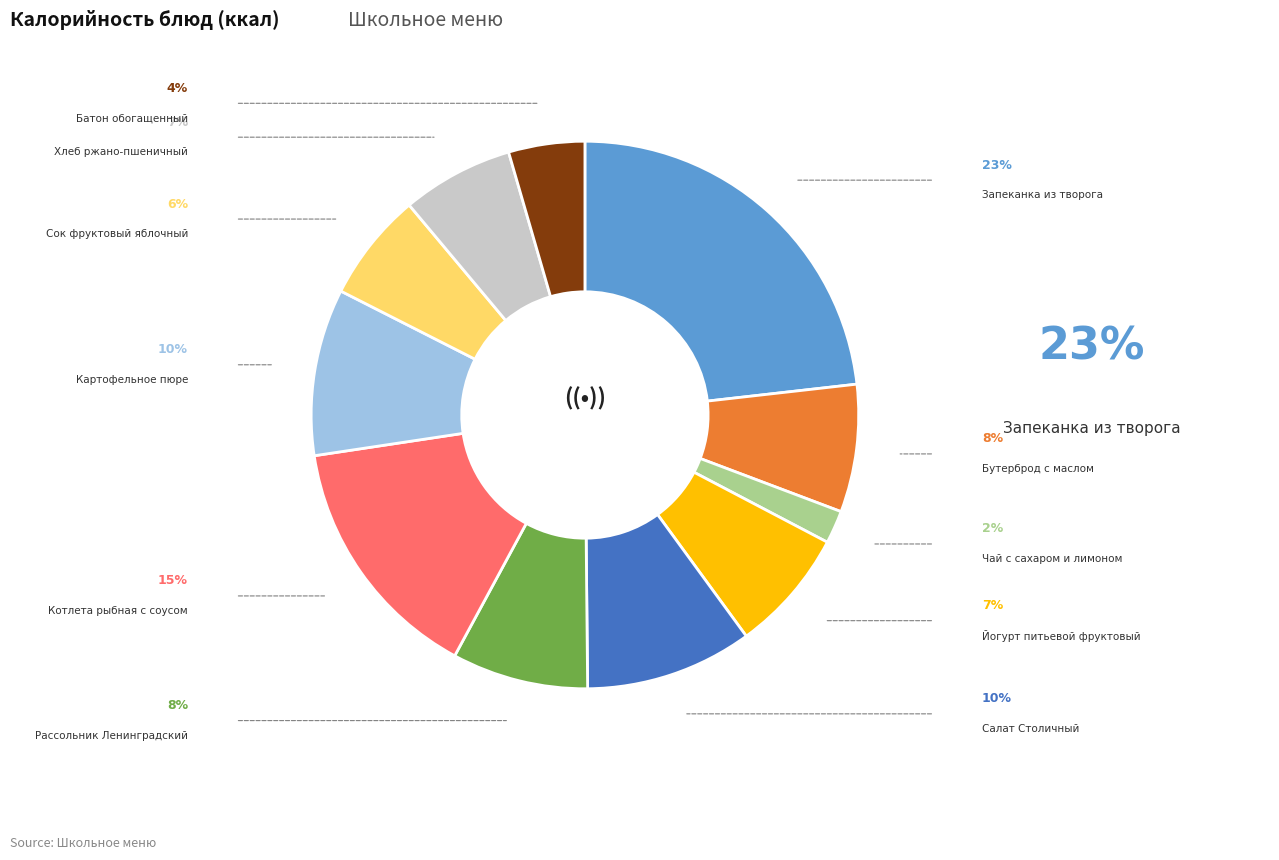

Is there a majority slice in this chart?

No